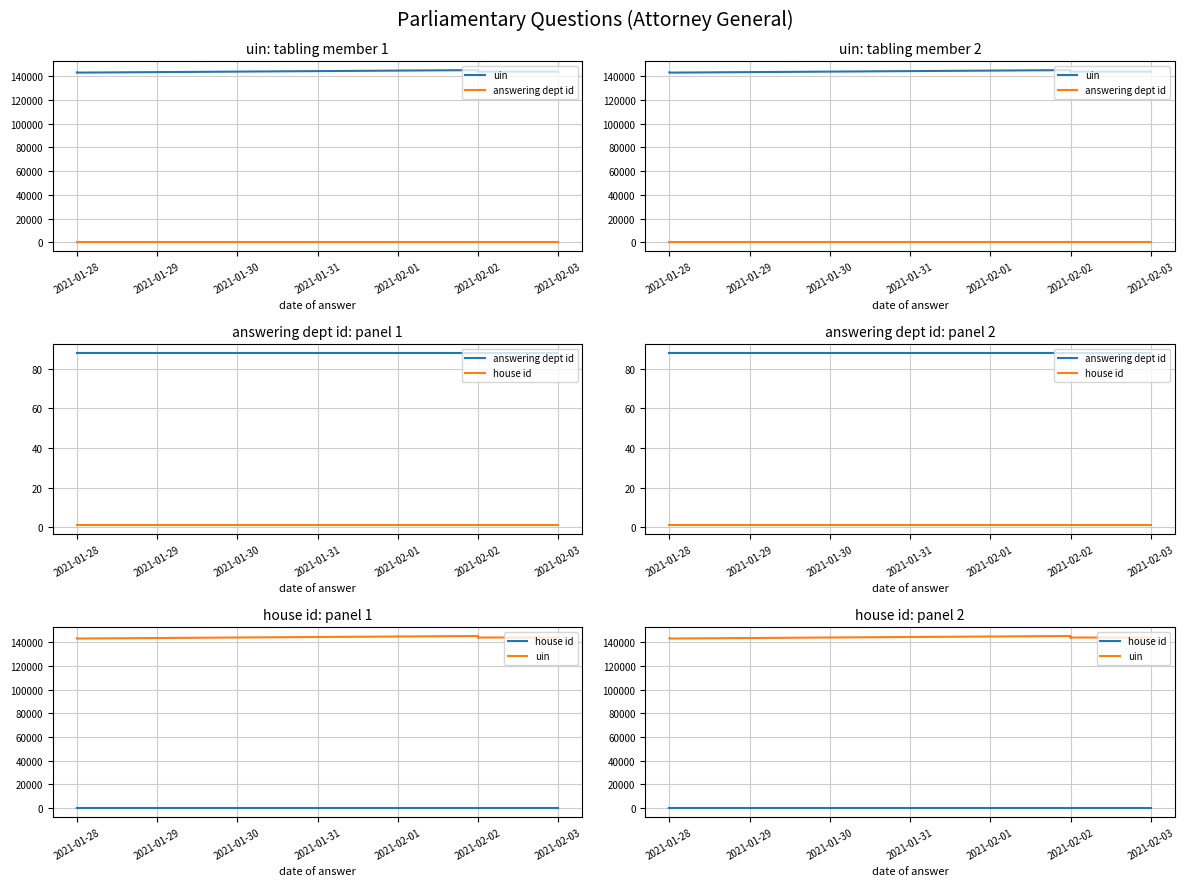

Between 8 and 2021-02-03, which is larger?

8